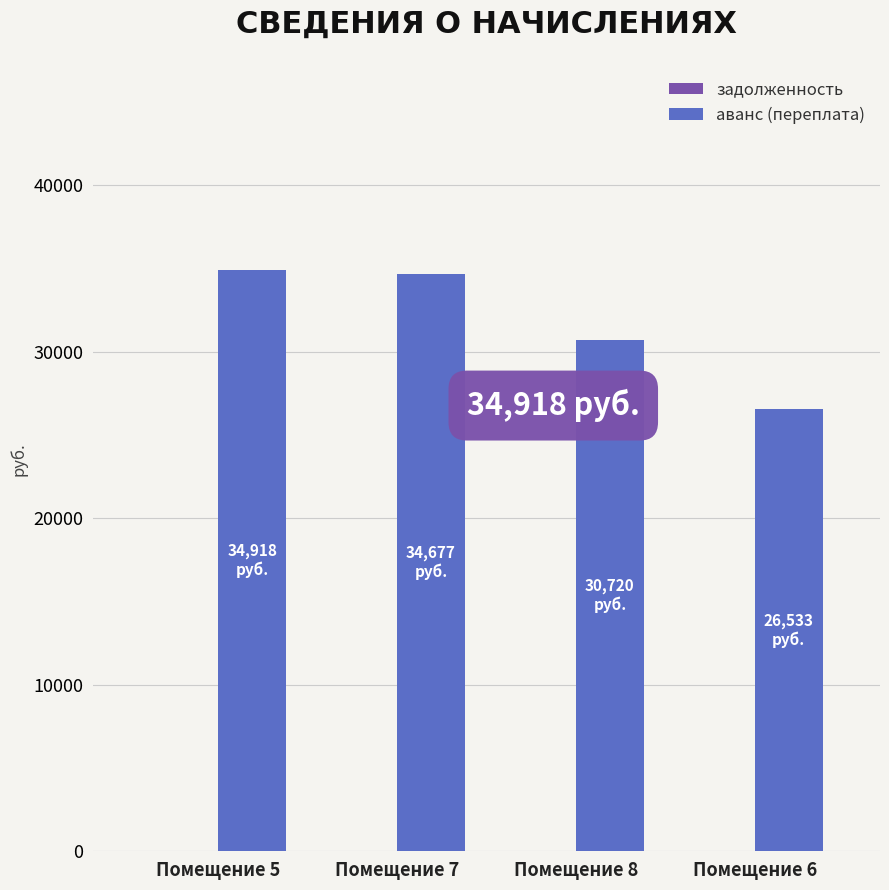

Approximately how many times larger is the value at Помещение 6 compared to Помещение 8?

0.9